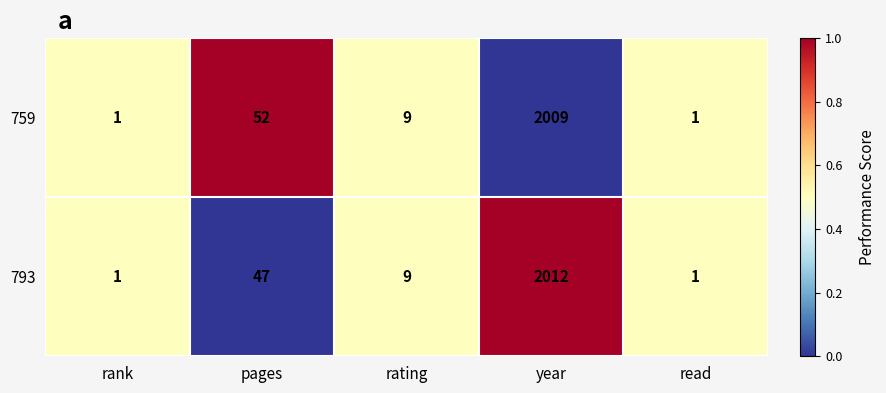

Count the number of data series in this chart.

2